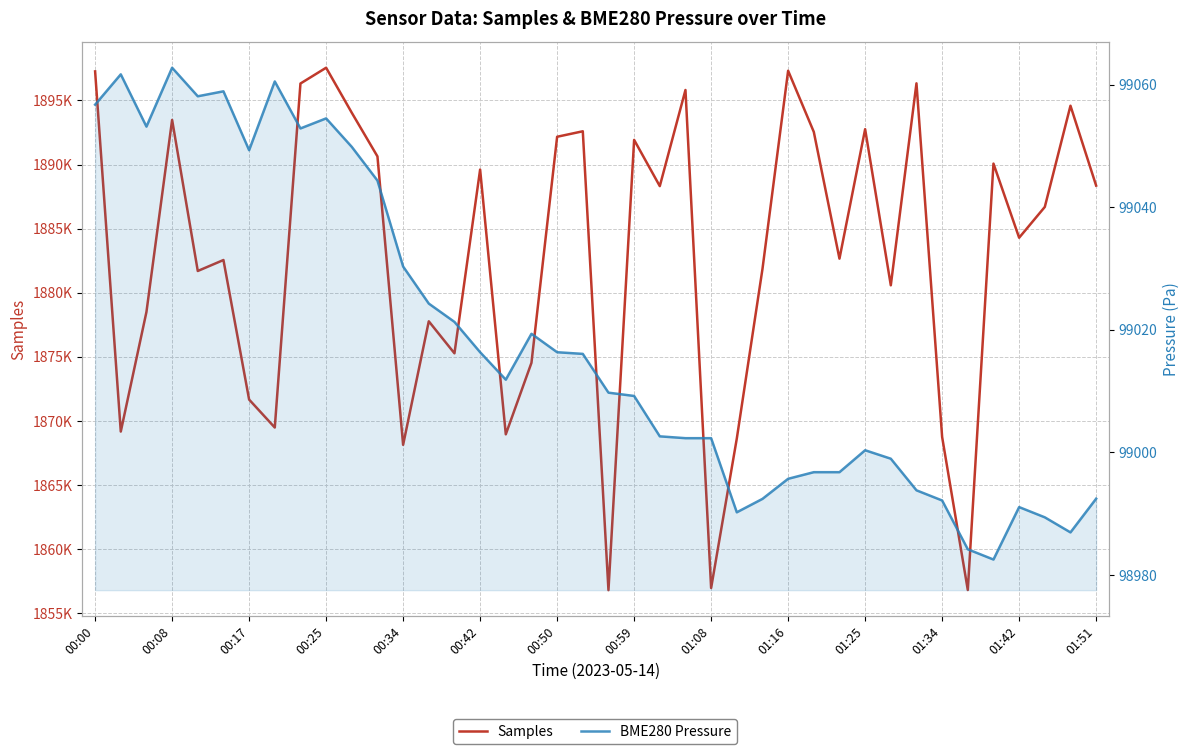

At which label is BME280 Pressure closest to 99022?

14